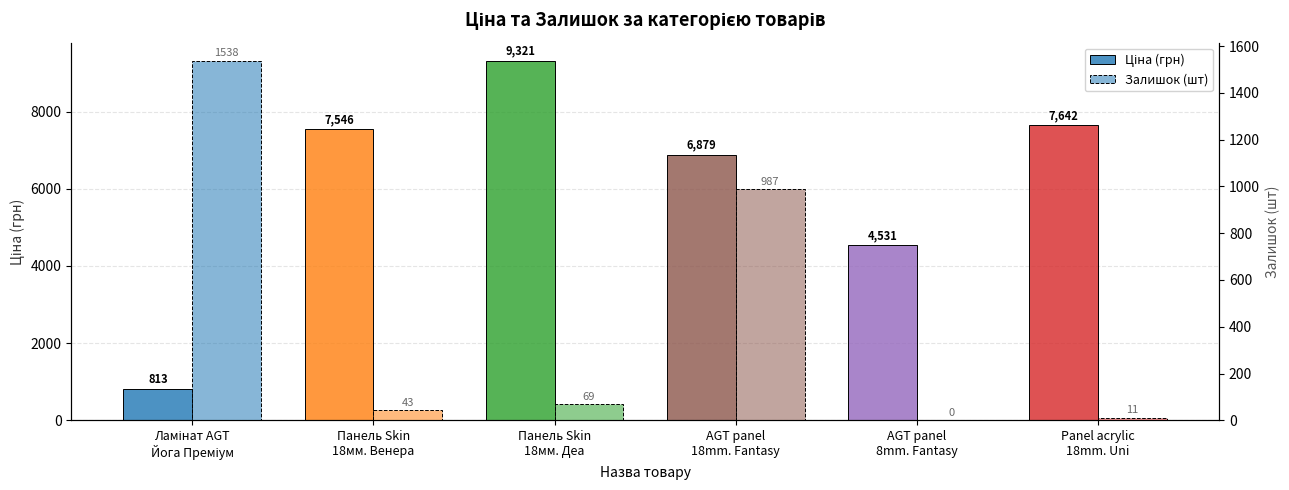

Is the value of Залишок (шт) at Панель Skin
18мм. Деа greater than the value of Ціна (грн) at AGT panel
18mm. Fantasy?

No